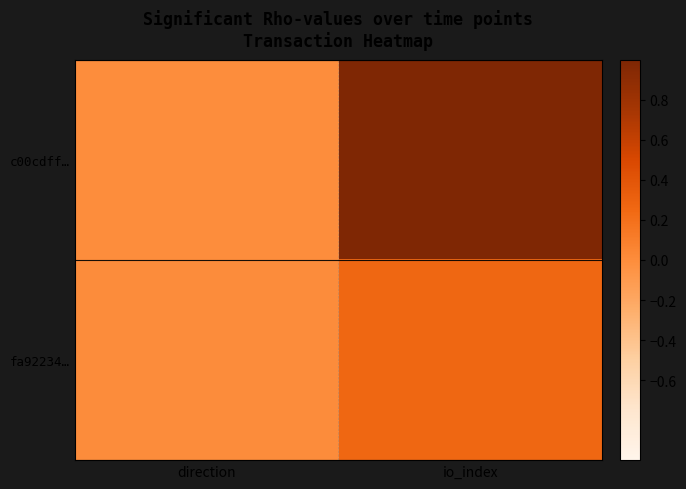

List the series in order of their peak value, lowest first.

fa92234…, c00cdff…